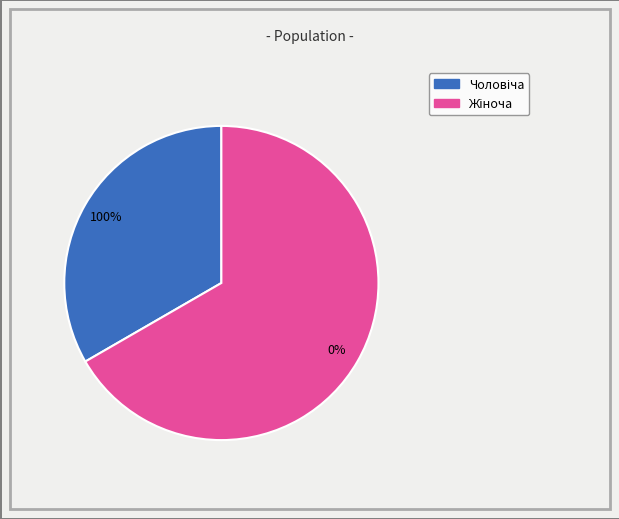

Rank the categories by value from highest to lowest.

Жіноча, Чоловіча